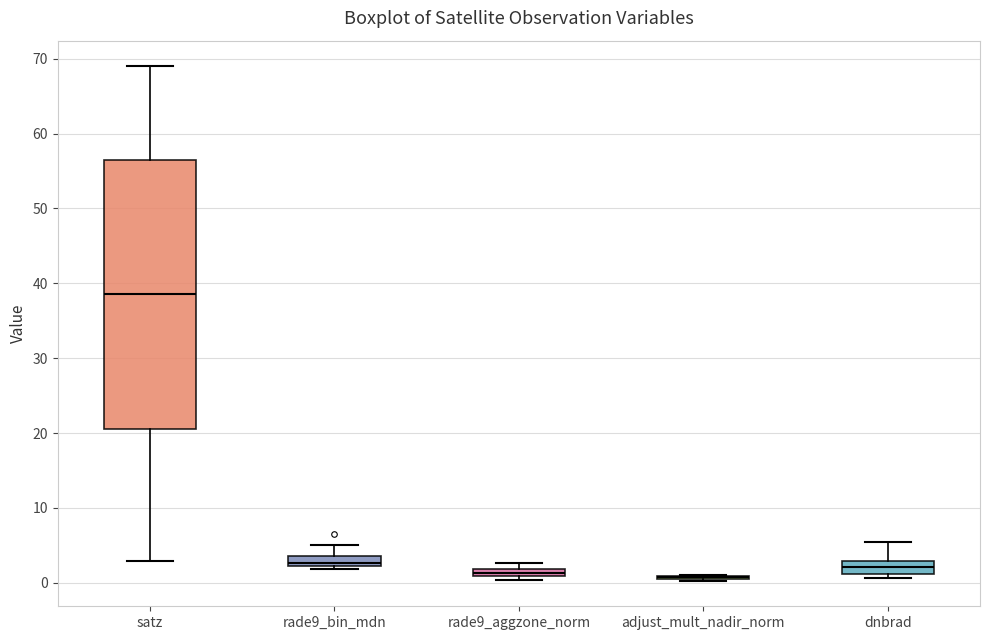

Which box is the tallest, from its lower edge to its upper edge?

satz